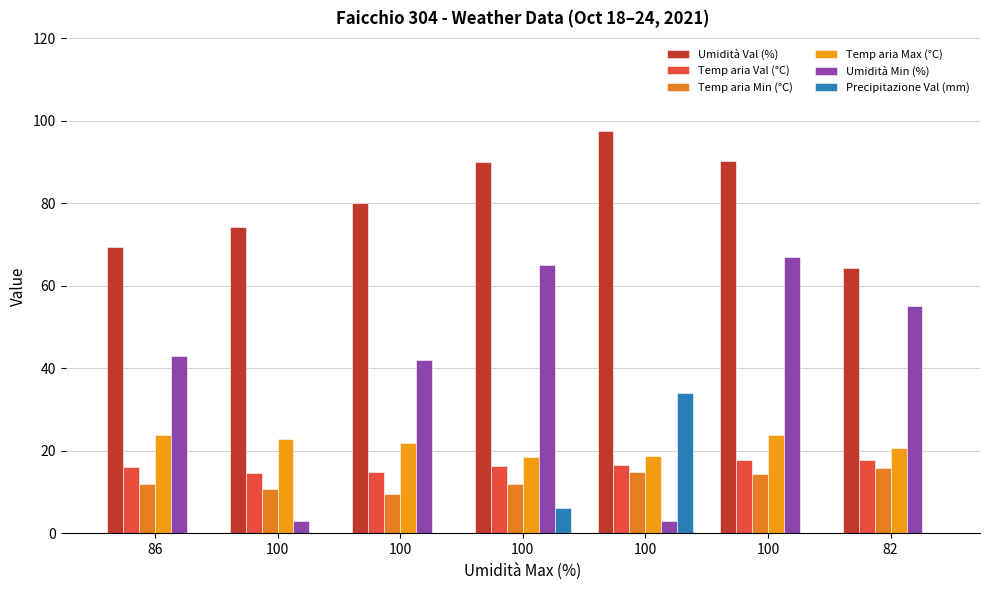

True or false: Umidità Min (%) has a value of 43.0 at 86.

True